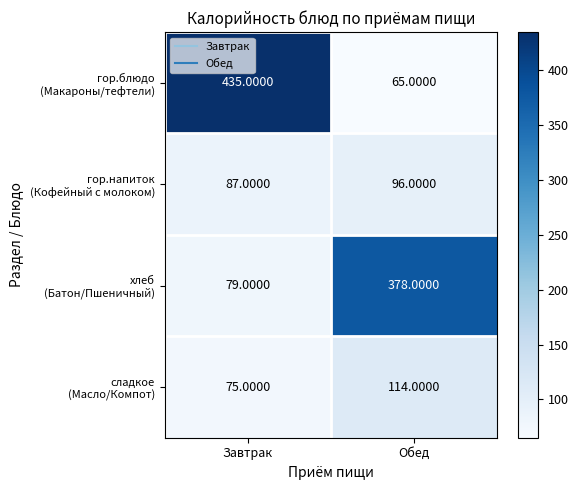

What is the total value across all series at Обед?

653